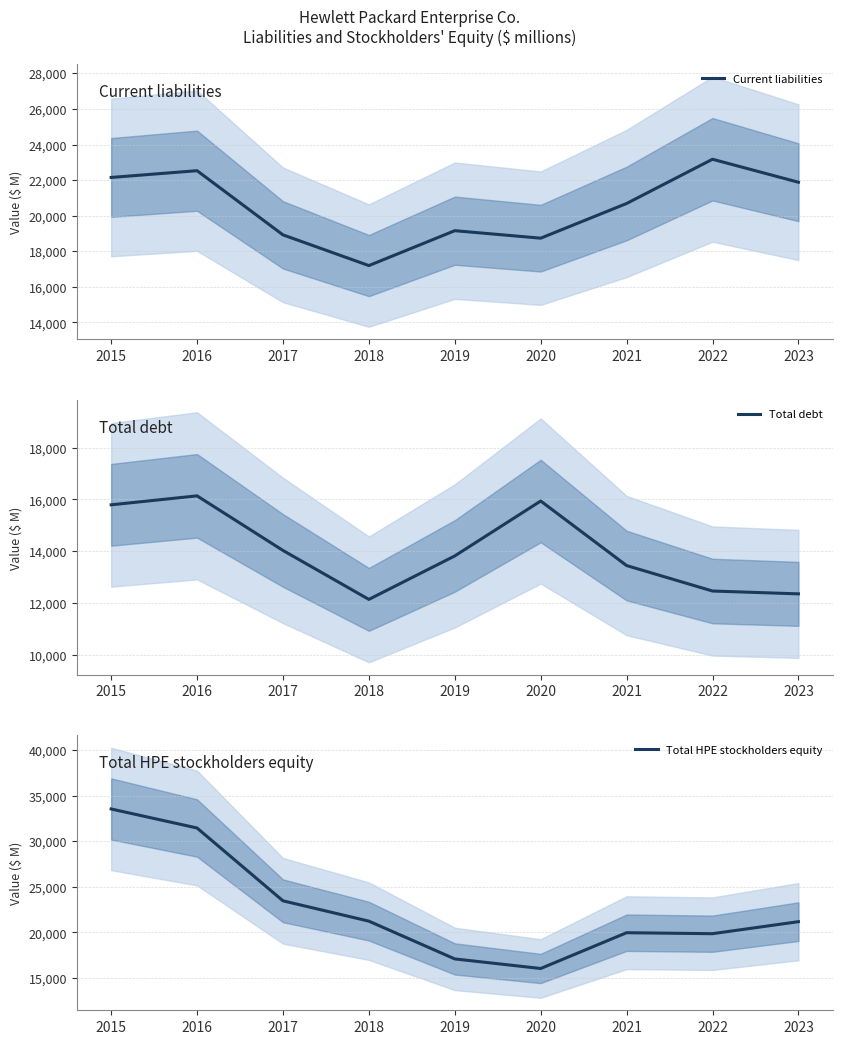

Reading right to left, what are all the values shown in this chart?

Current liabilities: 2023=21882	2022=23174	2021=20687	2020=18738	2019=19159	2018=17198	2017=18924	2016=22531	2015=22151
Total debt: 2023=12355	2022=12465	2021=13448	2020=15941	2019=13820	2018=12141	2017=14032	2016=16140	2015=15794
Total HPE stockholders equity: 2023=21182	2022=19864	2021=19971	2020=16049	2019=17098	2018=21239	2017=23466	2016=31448	2015=33535